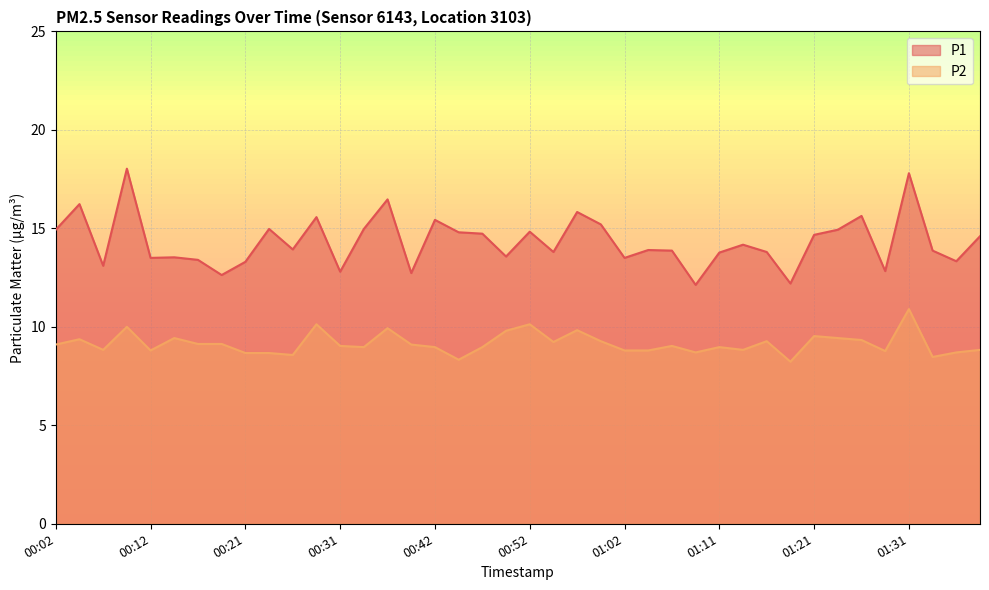

At which category does the chart reach its minimum across all series?

01:19